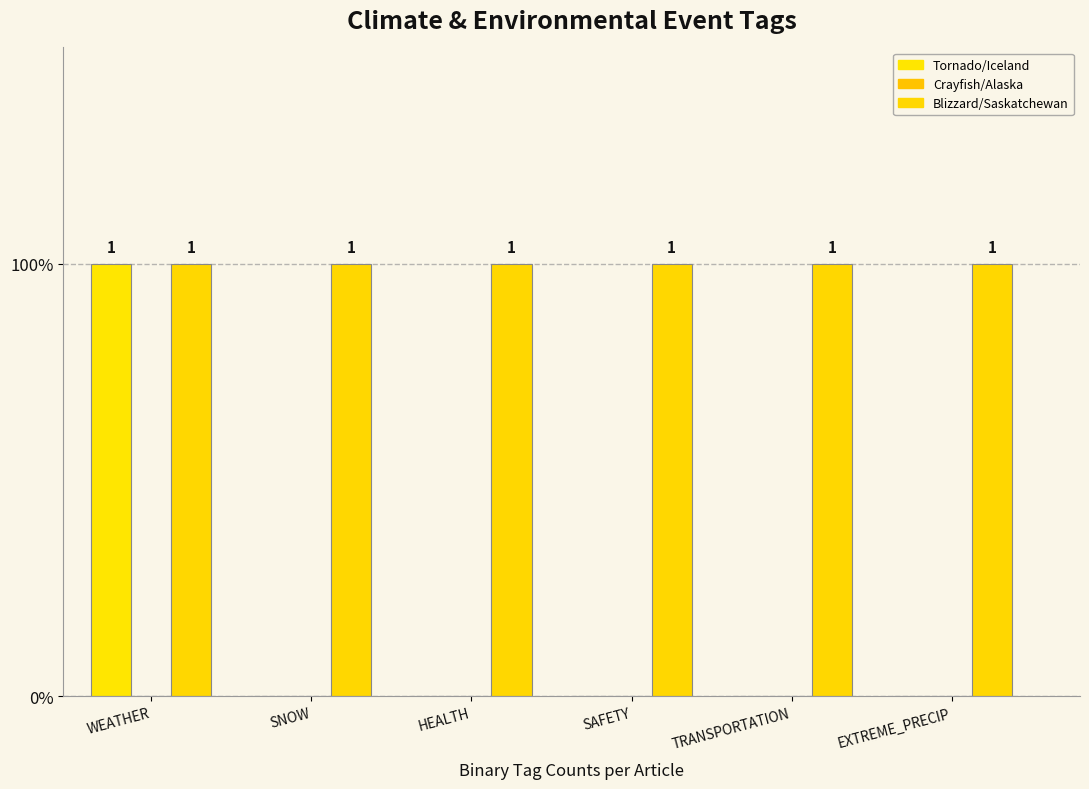

What is the highest value of the Blizzard/Saskatchewan series?

1